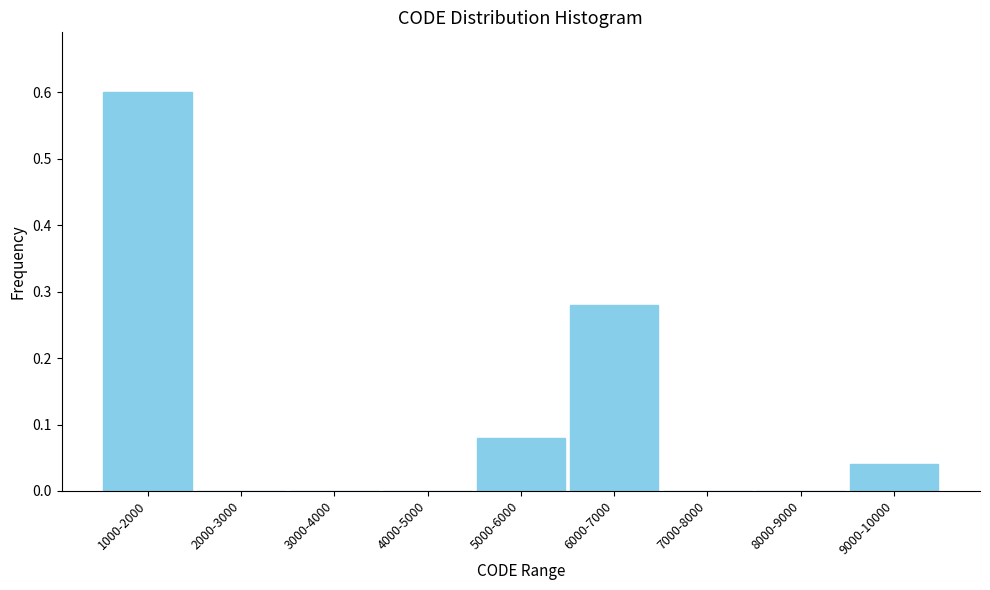

What is the sum of all values?

1.0